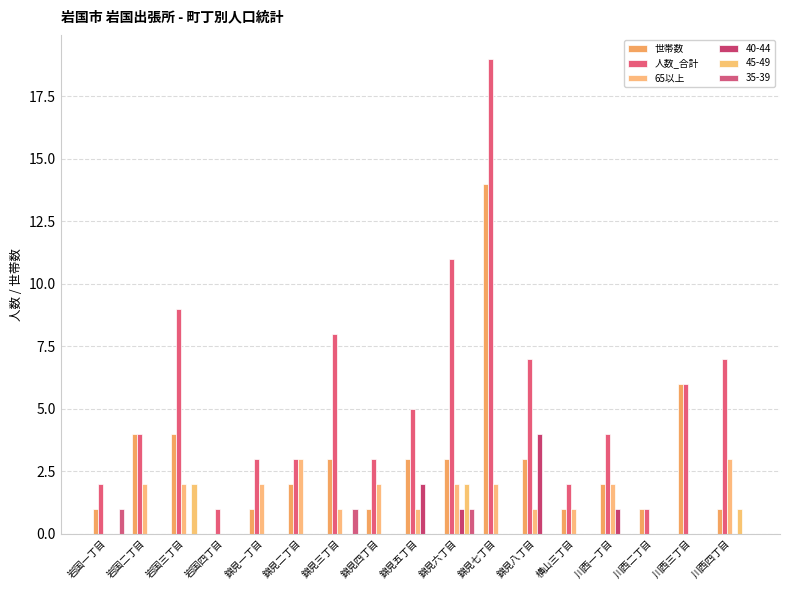

What are all the series names shown in the legend?

世帯数, 人数_合計, 65以上, 40-44, 45-49, 35-39